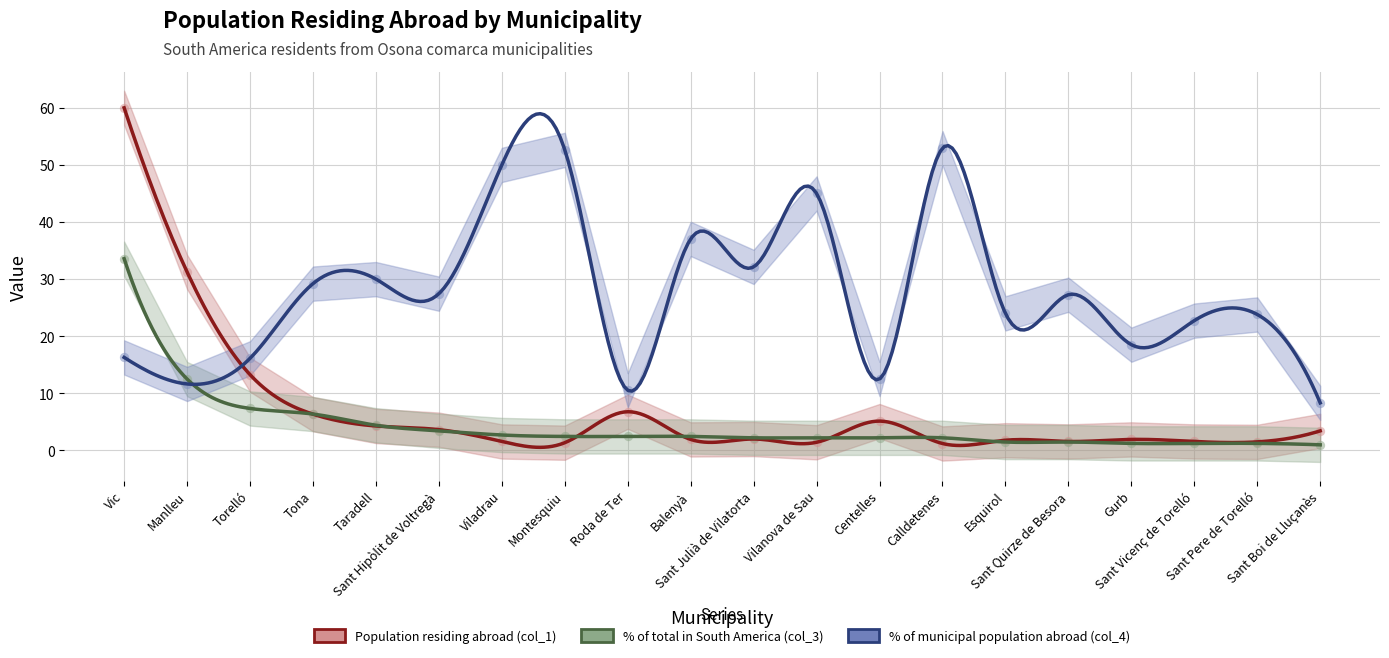

Which series contains the highest Y value?

Population residing abroad (col_1)